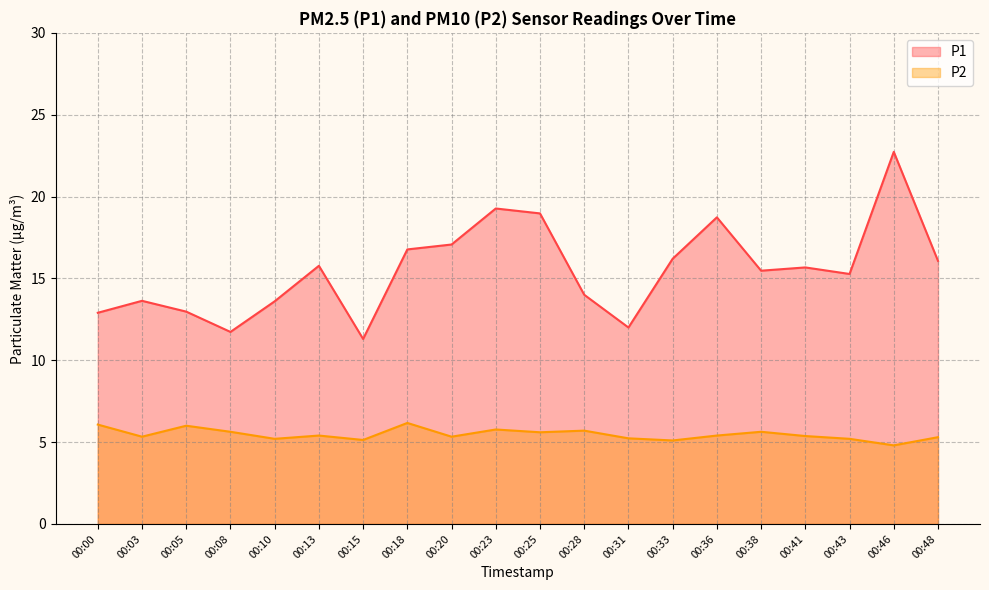

Which category has the highest value in the P1 series?

00:46